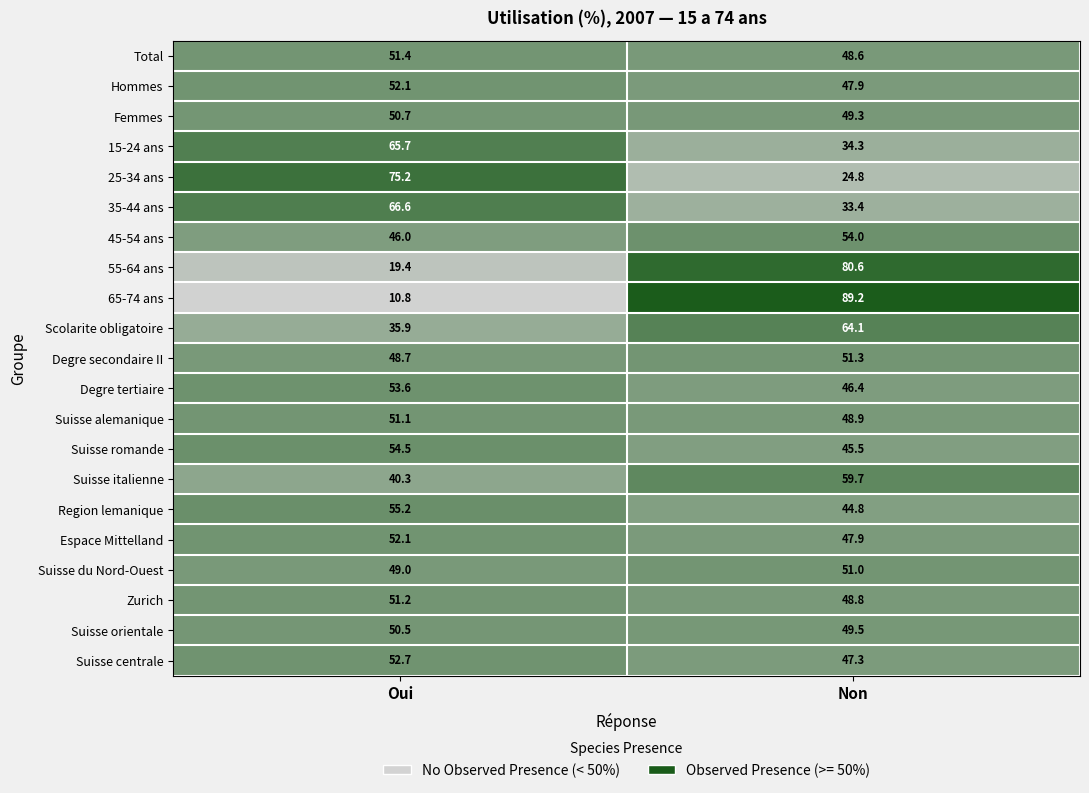

What is the difference between the Zurich values at Oui and Non?

2.4